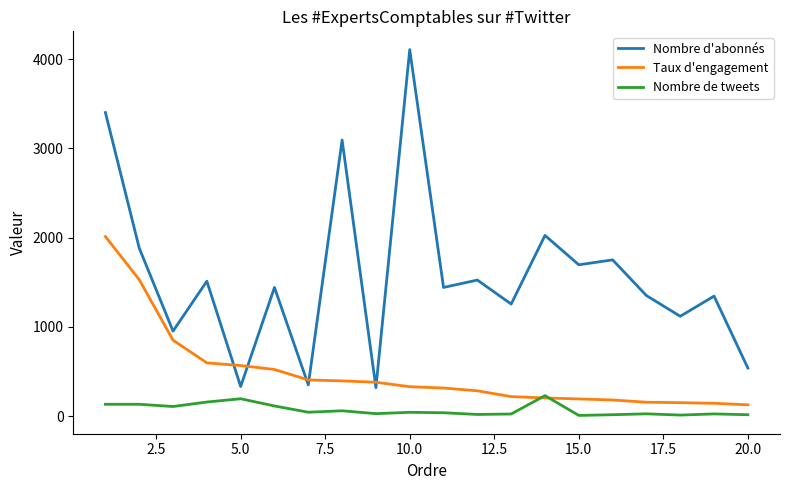

What are all the series names shown in the legend?

Nombre d'abonnés, Taux d'engagement, Nombre de tweets